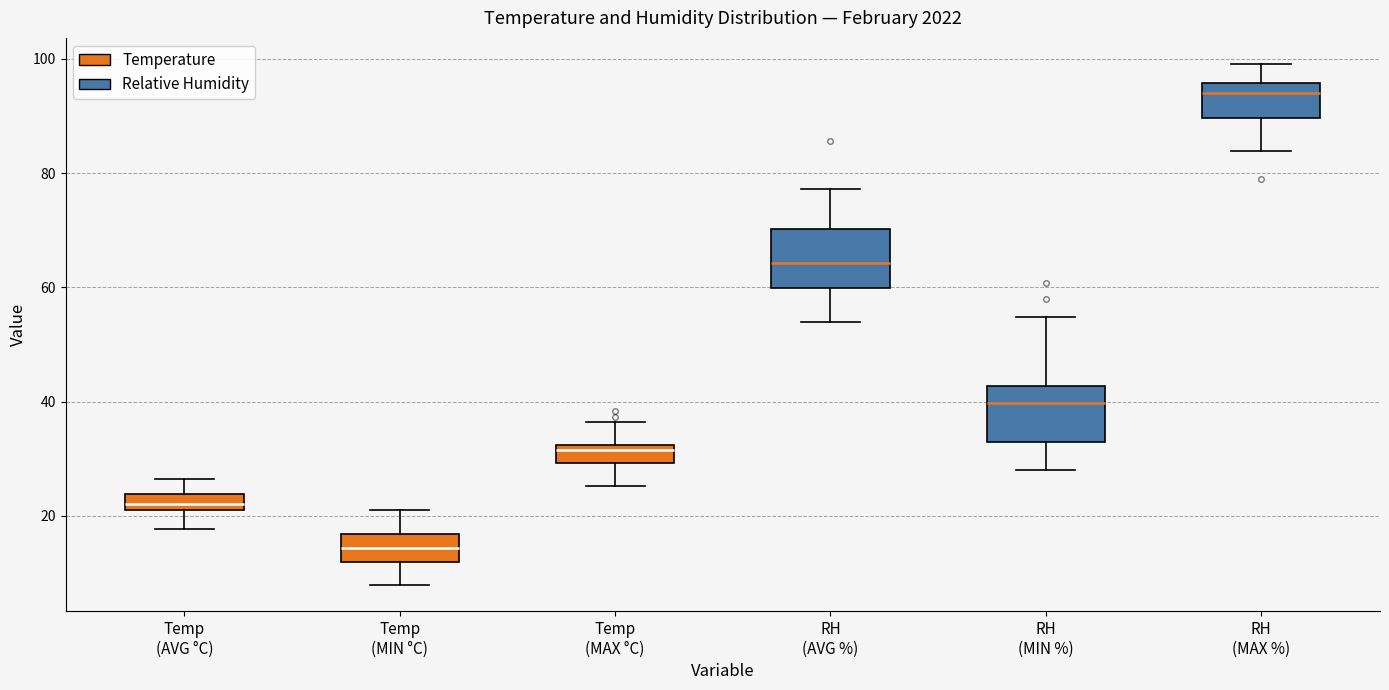

Where does the upper whisker of the box for Temp (MIN °C) end on the y-axis? The values are not printed on the chart, so give them approximately, as read against the axis.

22